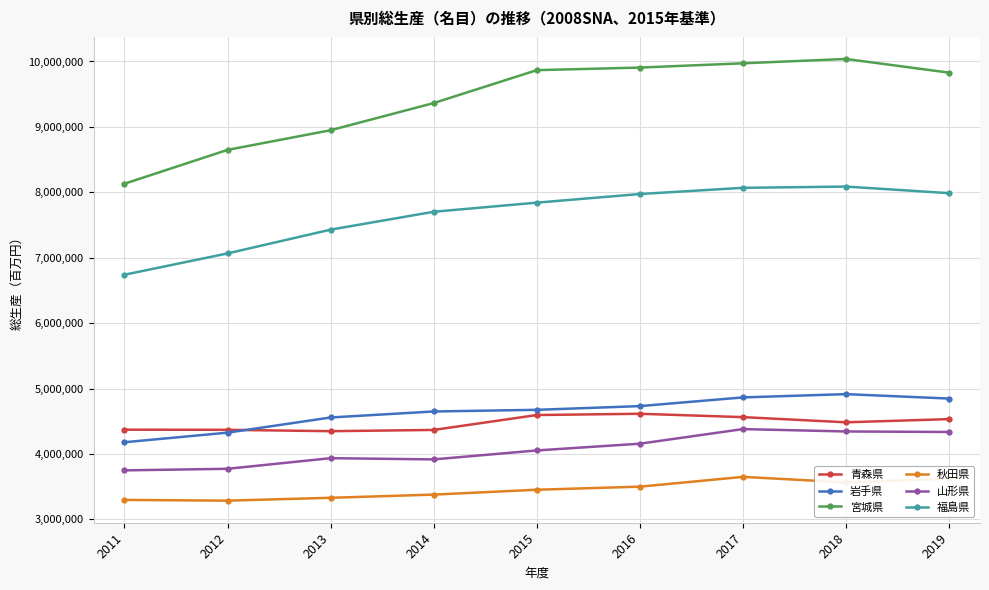

In 青森県, how many points are higher than both neighbors (excluding endpoints)?

1